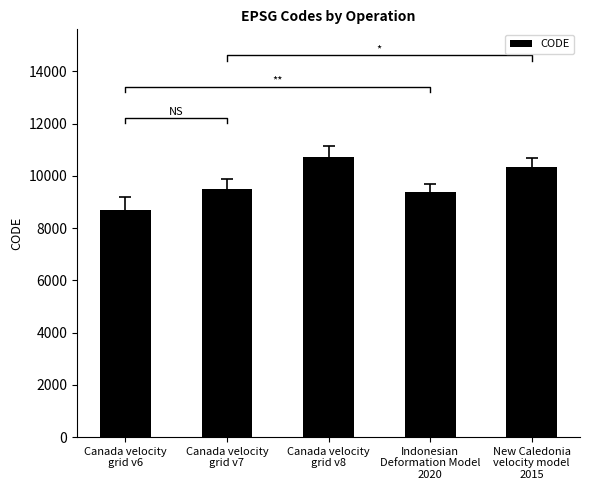

At which label does the data first exceed 9483?

Canada velocity
grid v8